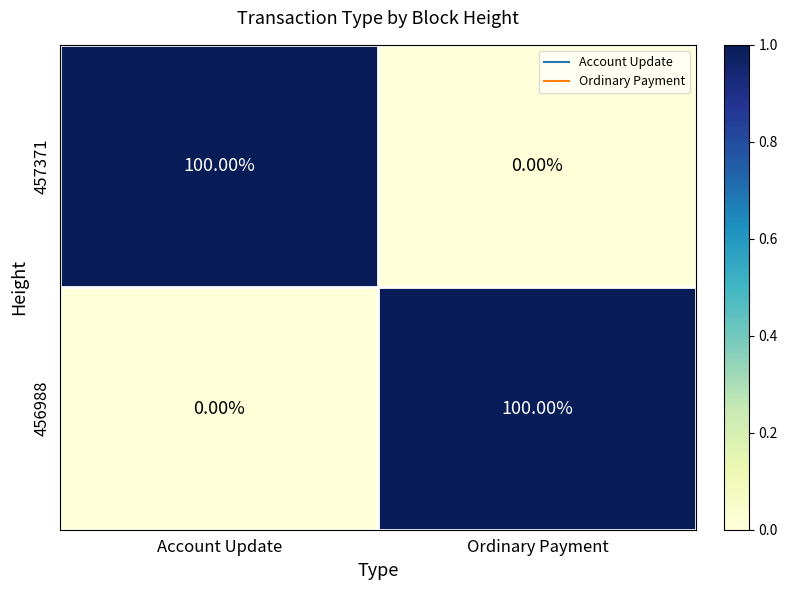

What is the difference between the highest and lowest values at Account Update?

100